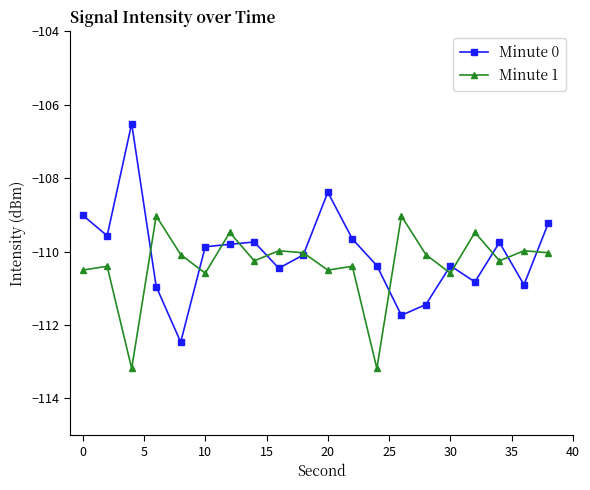

What is the greatest value displayed?

-106.5